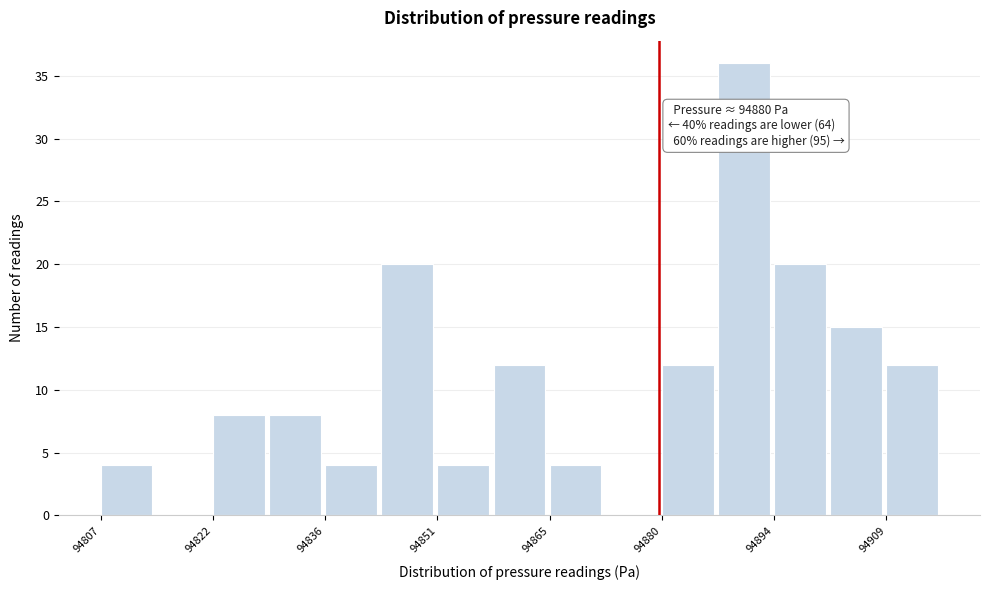

Around what value on the x-axis is the tallest bar? Give the approximate position of its centre, as read against the axis.

94892